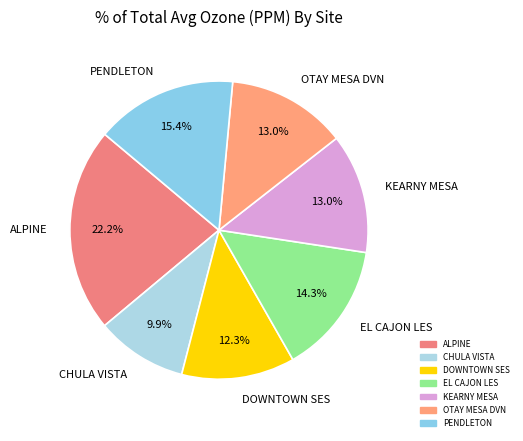

Is there any slice that represents more than half of the pie?

No